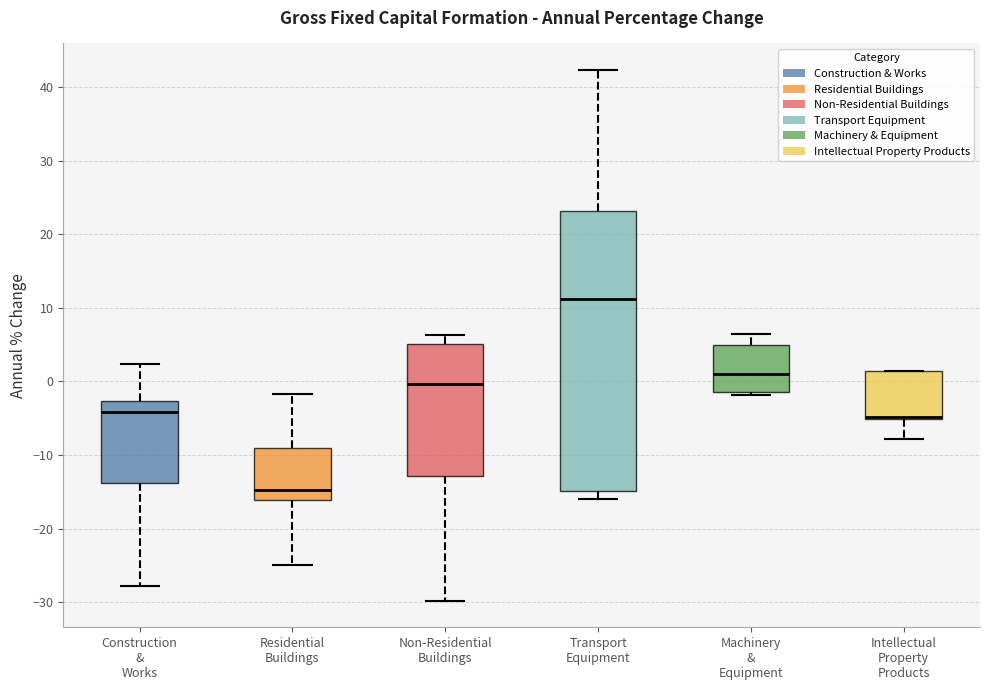

Reading left to right, read every box against the y-axis: the position of its median line, the range the box covers, and the ends of its whiskers. The values are not printed on the chart, so give them approximately, as read against the axis.

Construction & Works: median -4, box -14 to -3, whiskers -28 to 2
Residential Buildings: median -15, box -16 to -9, whiskers -25 to -2
Non-Residential Buildings: median 0, box -13 to 5, whiskers -30 to 6
Transport Equipment: median 11, box -15 to 23, whiskers -16 to 42
Machinery & Equipment: median 1, box -1 to 5, whiskers -2 to 6
Intellectual Property Products: median -5 (drawn on the box's lower edge), box -5 to 1, whiskers -8 to 1